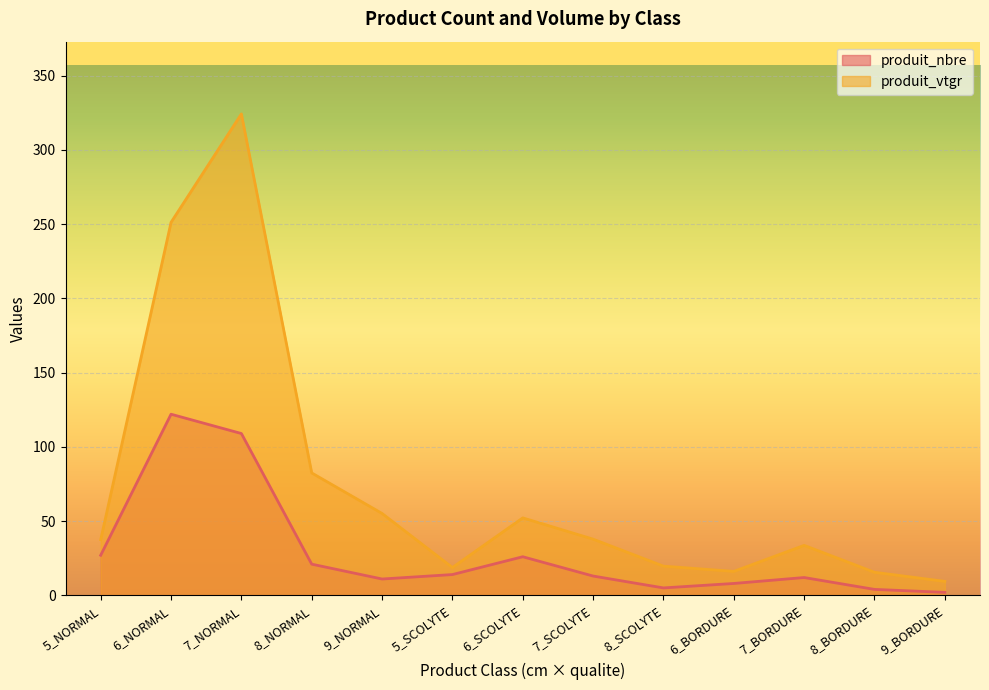

Where is produit_vtgr nearest to the value 166?

8_NORMAL